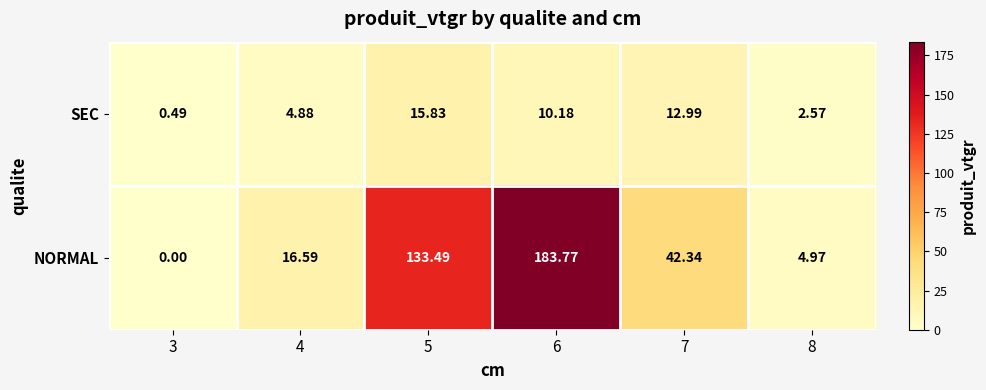

Rank the series by their average value, from lowest to highest.

SEC, NORMAL